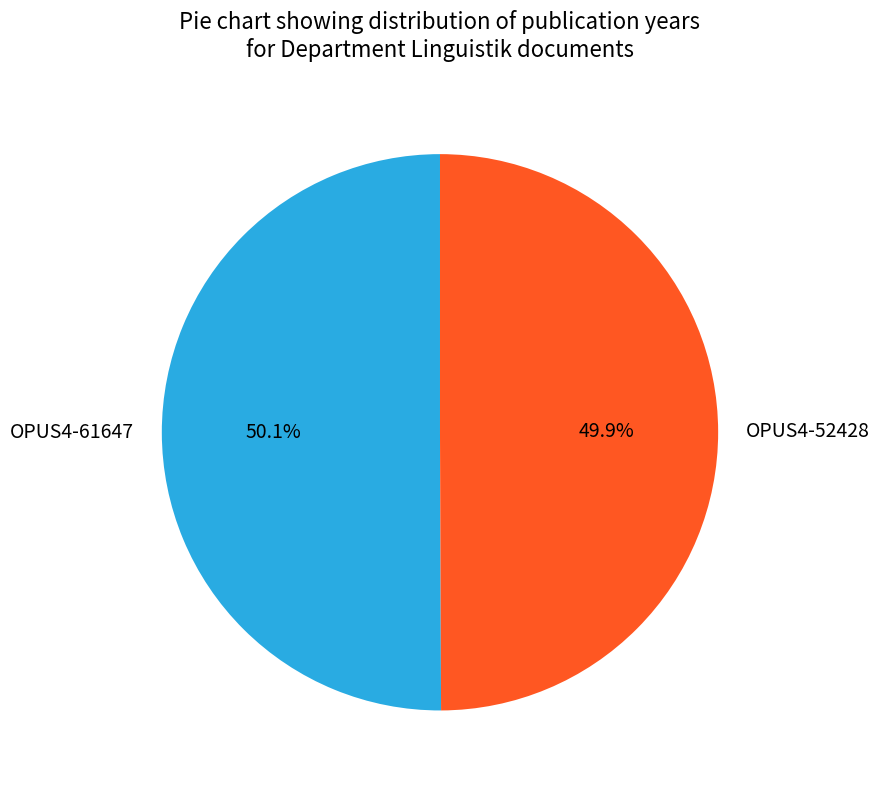

Is there any slice that represents more than half of the pie?

Yes